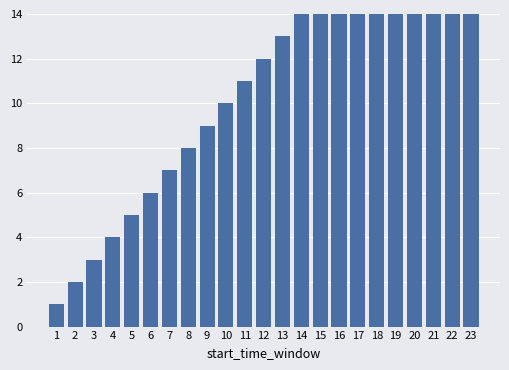

At which category does the chart reach its minimum across all series?

1